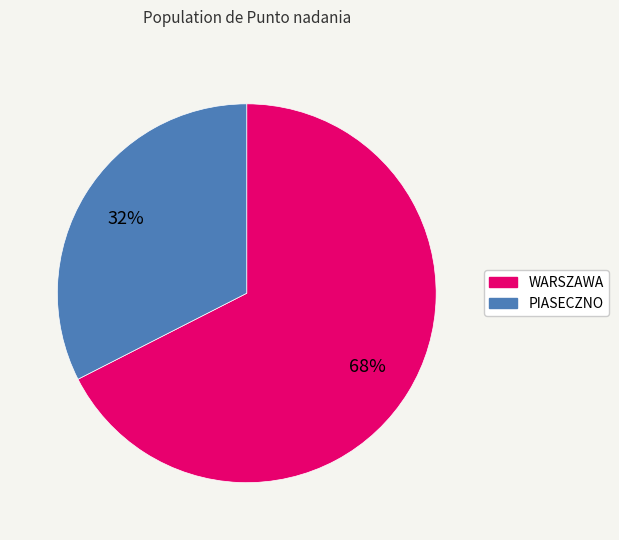

Rank the categories by value from lowest to highest.

PIASECZNO, WARSZAWA